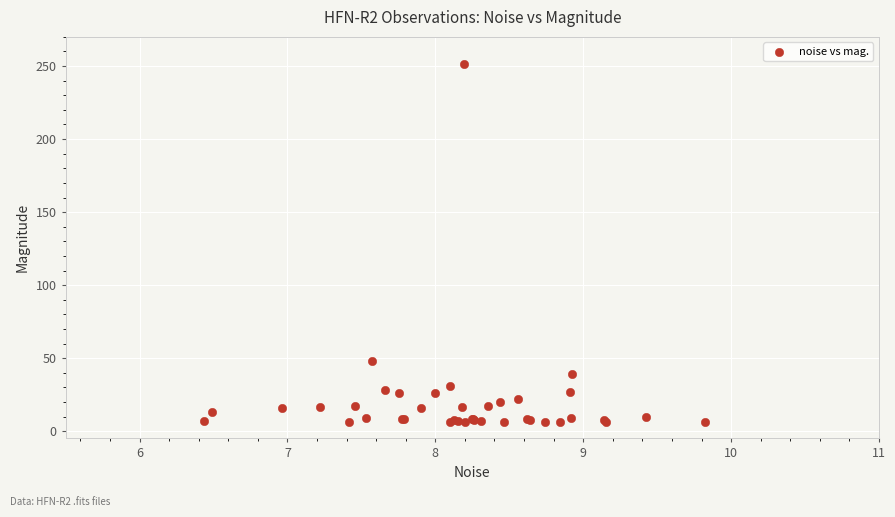

What Y value in the scatter plot is closest to 128?

48.3